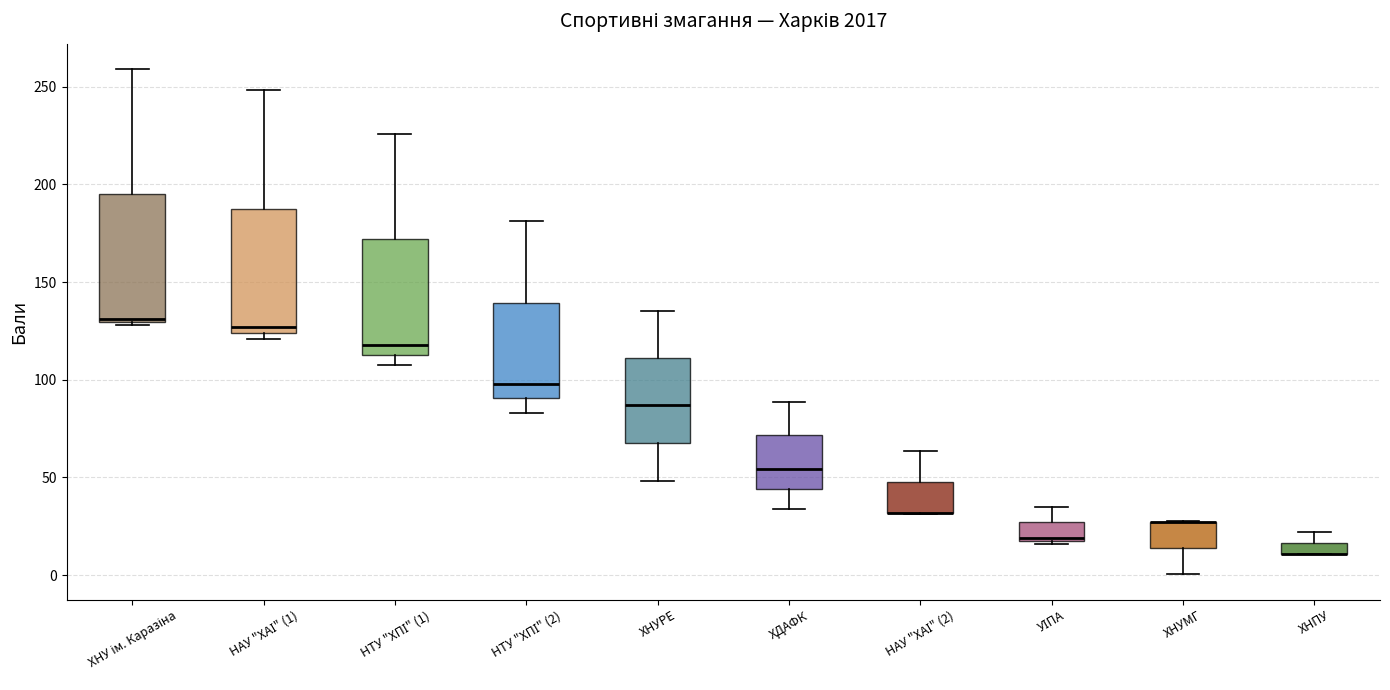

Where does the median line of the box for НТУ "ХПІ" (2) sit on the y-axis? The values are not printed on the chart, so give them approximately, as read against the axis.

100